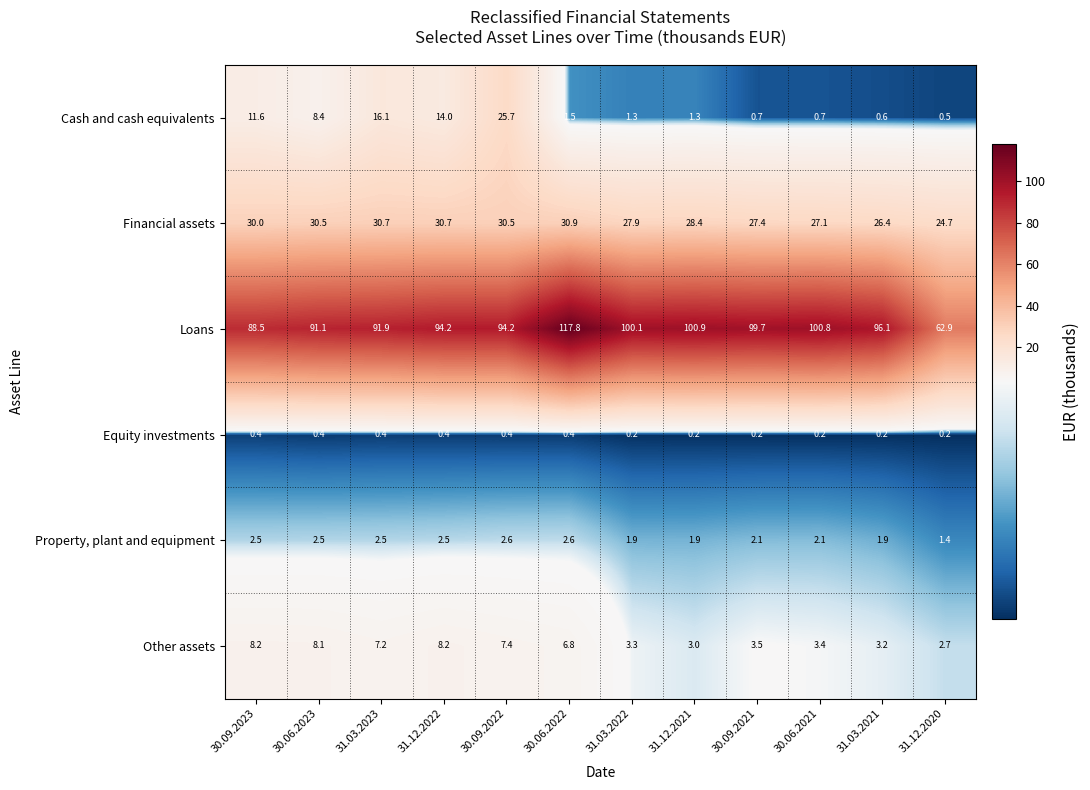

Rank the series at 30.06.2022 from highest to lowest value.

Loans, Financial assets, Other assets, Property, plant and equipment, Cash and cash equivalents, Equity investments